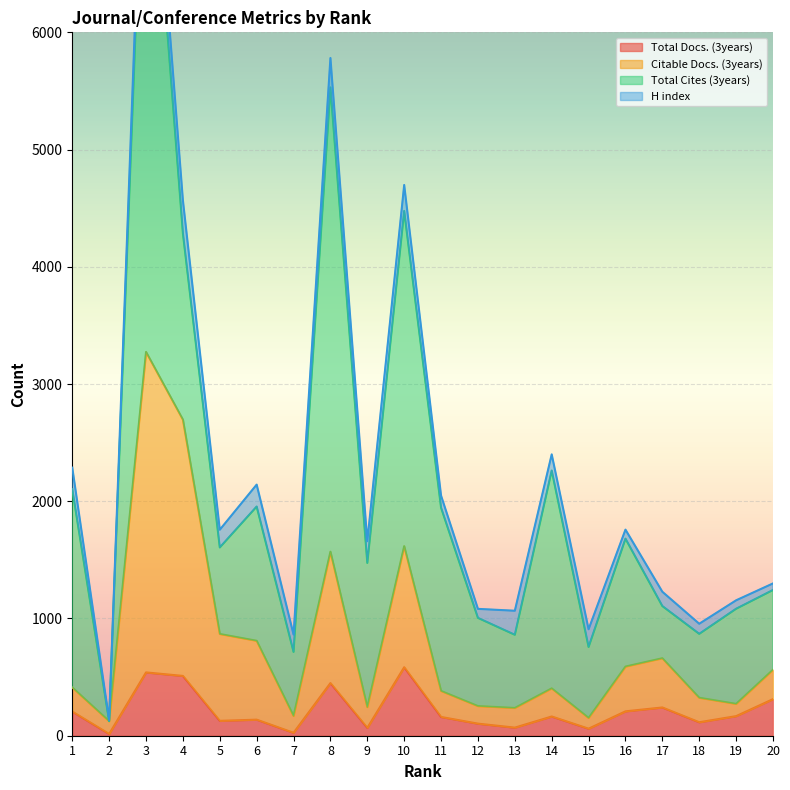

True or false: Citable Docs. (3years) and Total Docs. (3years) cross at least once.

False